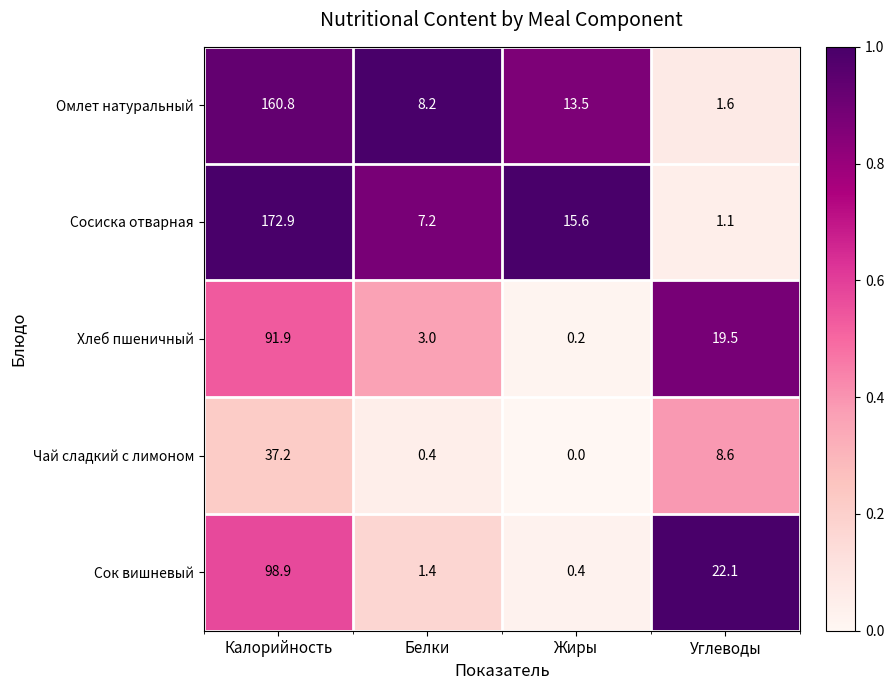

At which category does the chart reach its minimum across all series?

Жиры